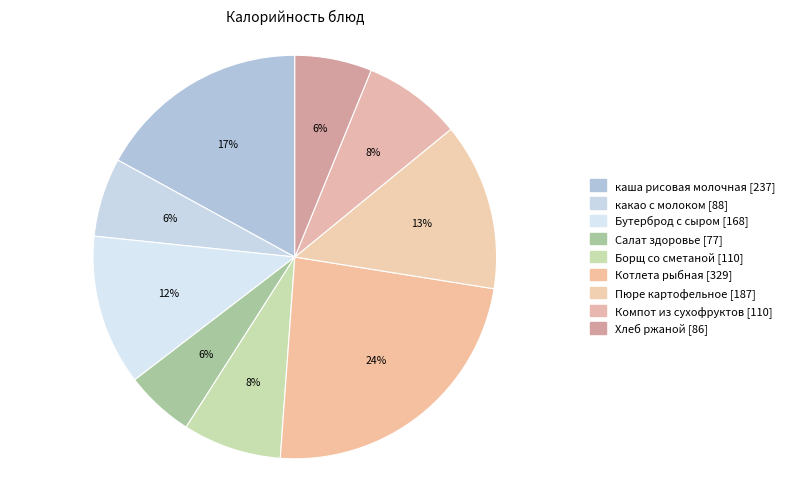

What is the change in value from каша рисовая молочная to Салат здоровье?

-160